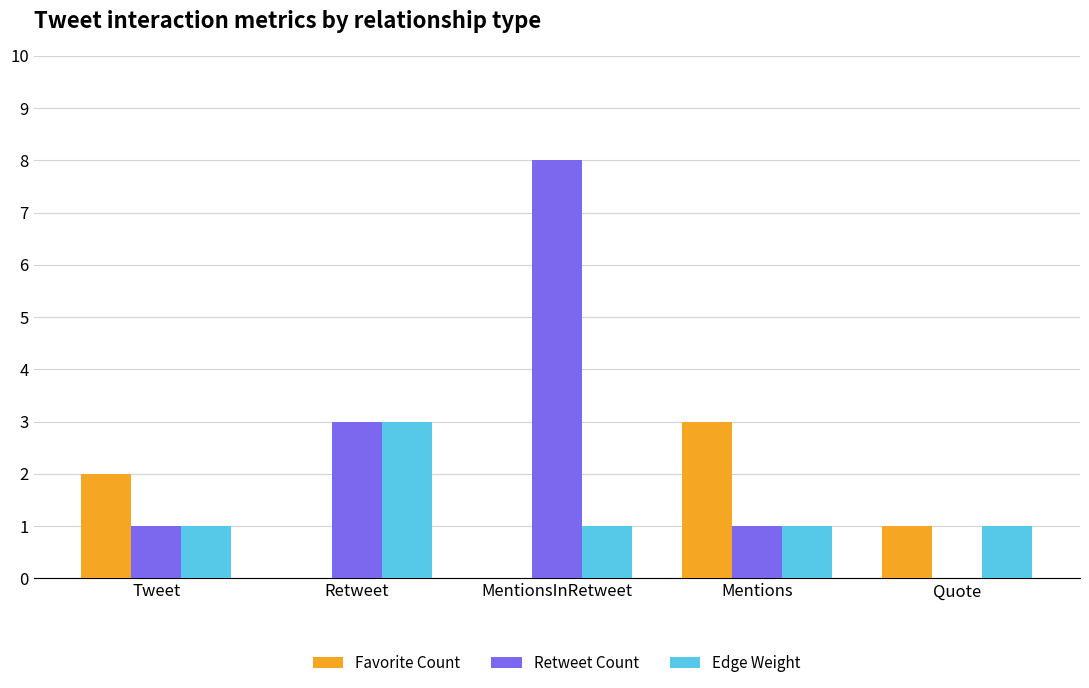

What is the maximum value shown in the chart?

8